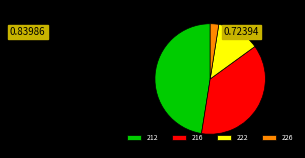

Rank the categories by value from highest to lowest.

212, 216, 222, 226